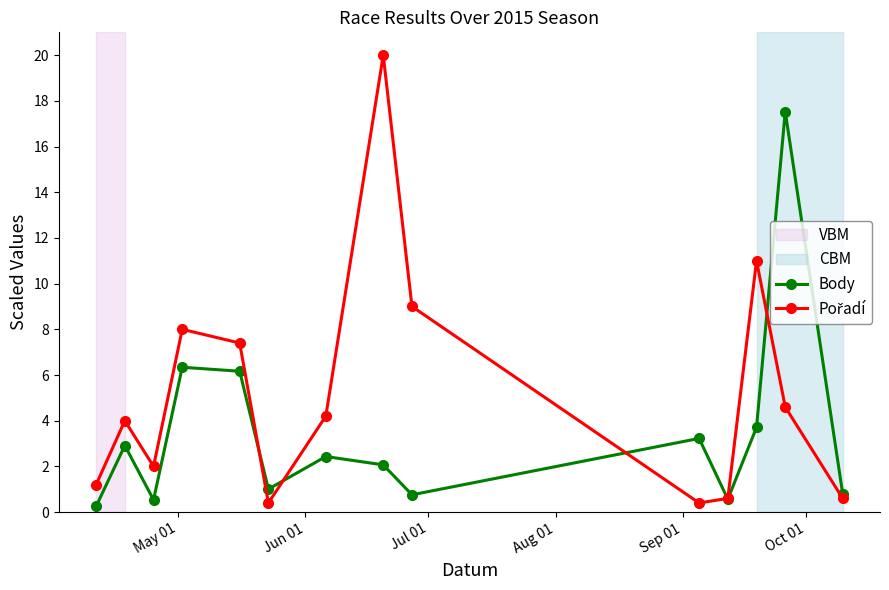

Count the number of data series in this chart.

2